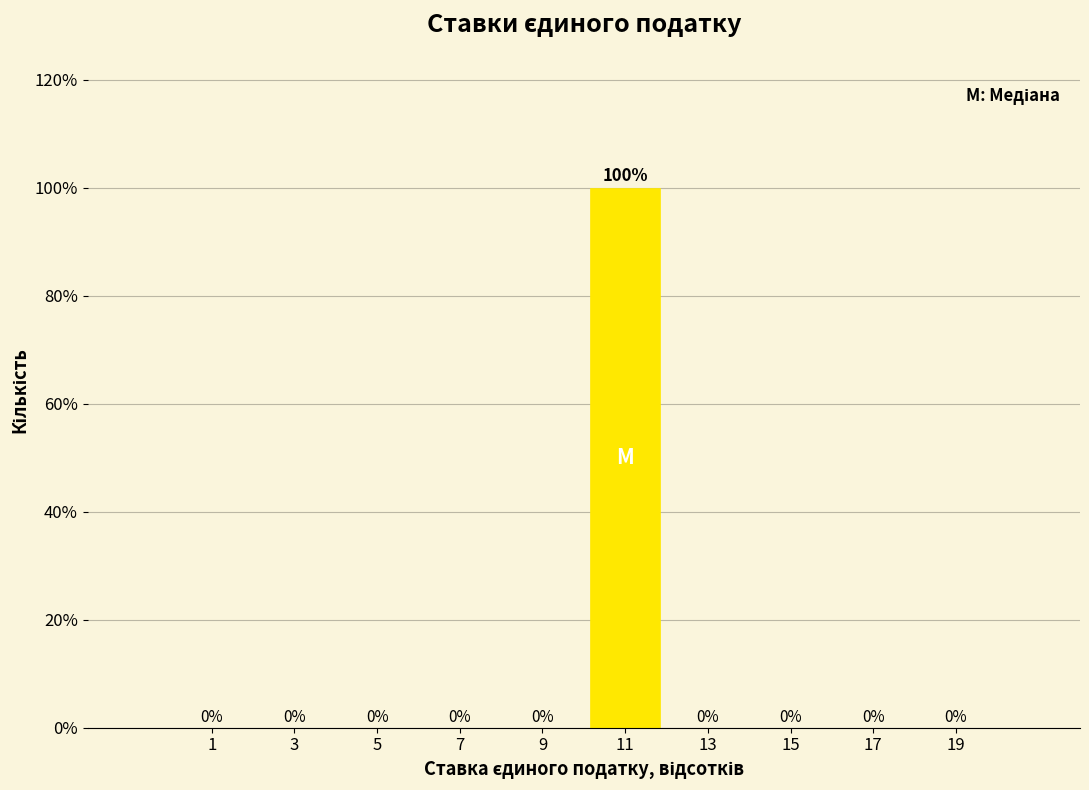

Which range on the x-axis has the tallest bar?

10 to 12